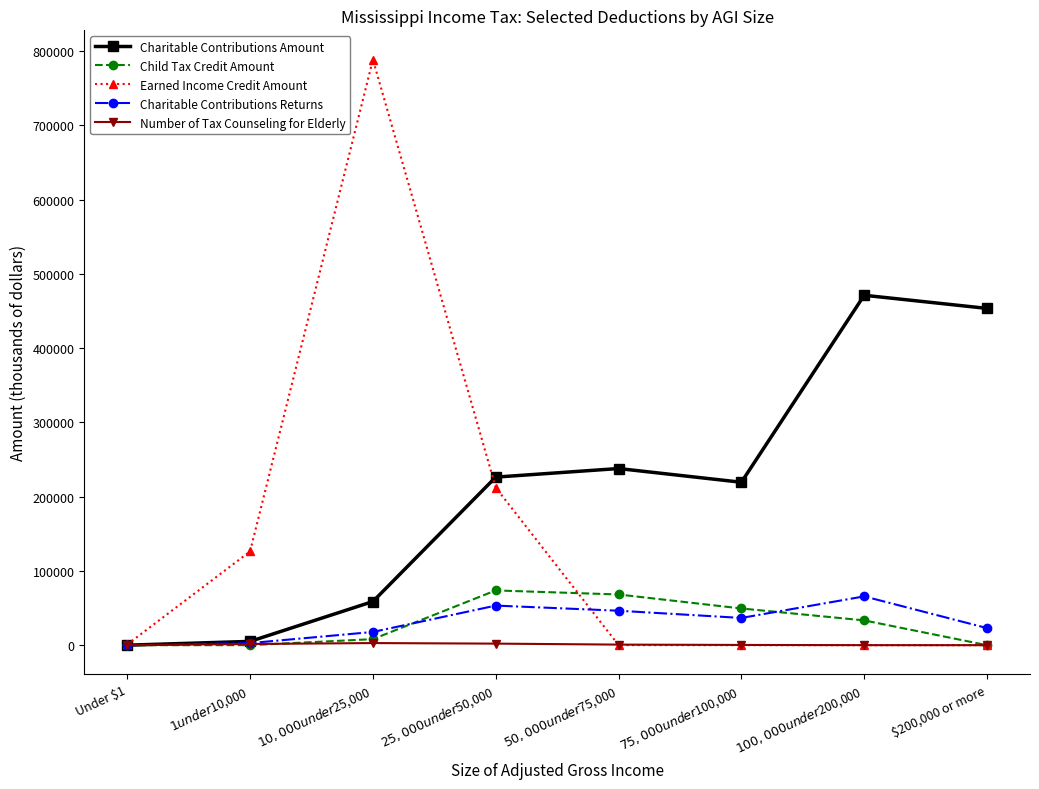

What is the label of the 4th point from the left?

$25,000 under $50,000